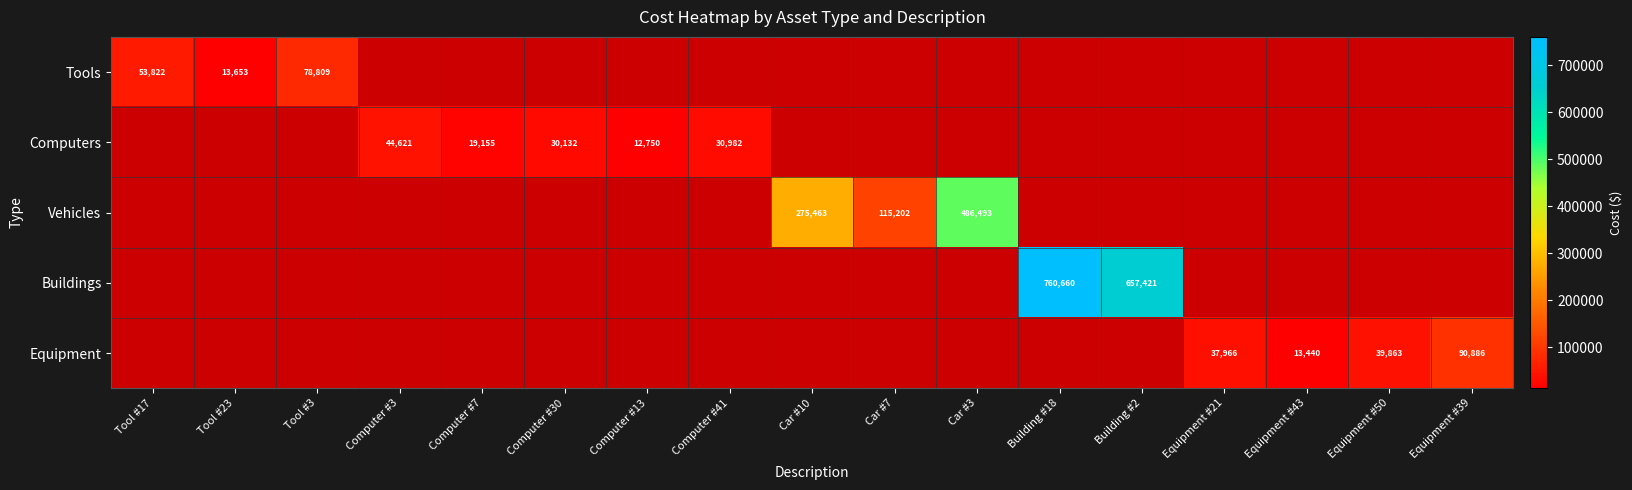

True or false: Vehicles has a value of 177972 at Car #7.

False